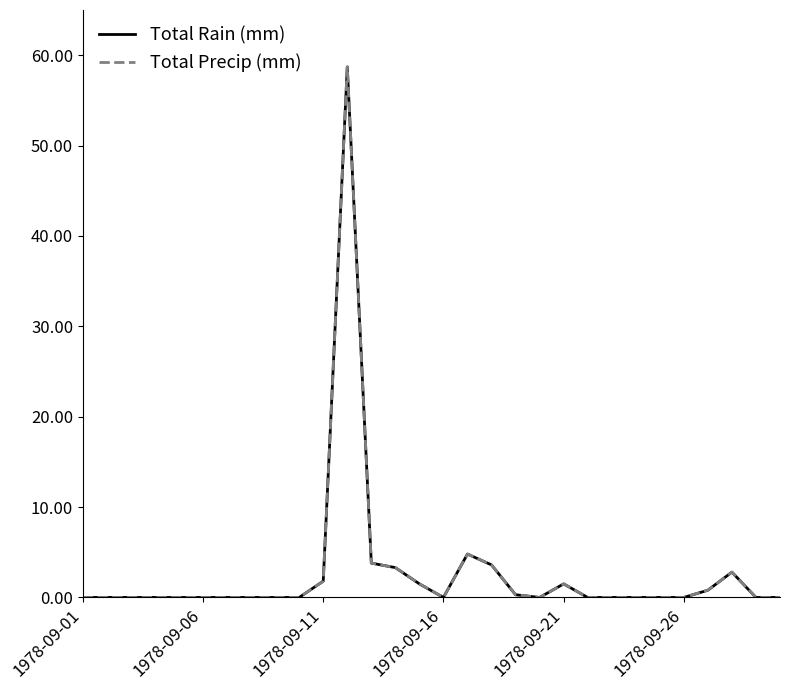

Rank the series by their maximum value, from highest to lowest.

Total Rain (mm), Total Precip (mm)